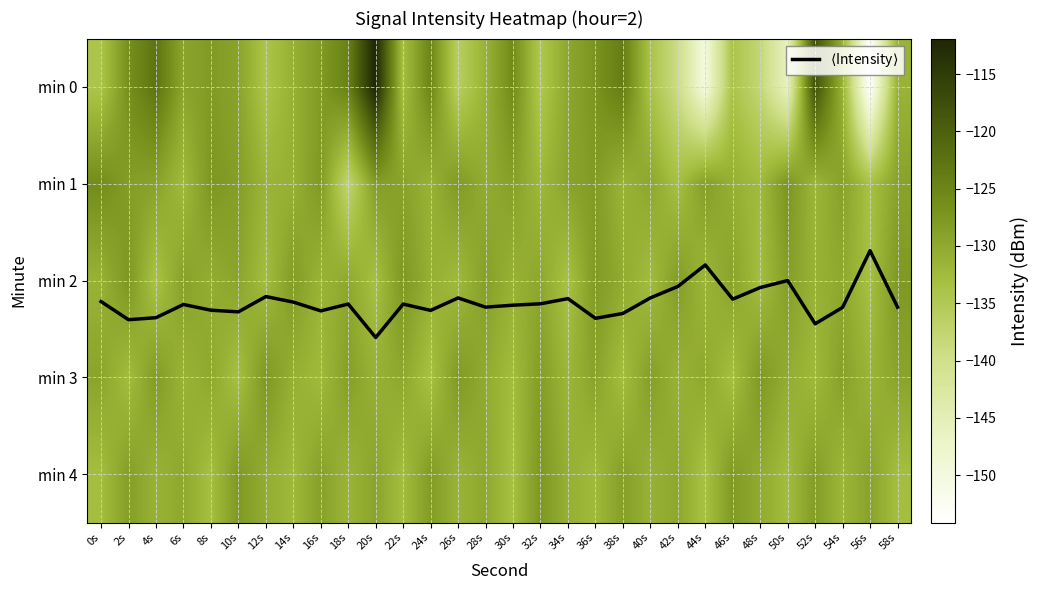

At which label is min 0 closest to -133?

22s